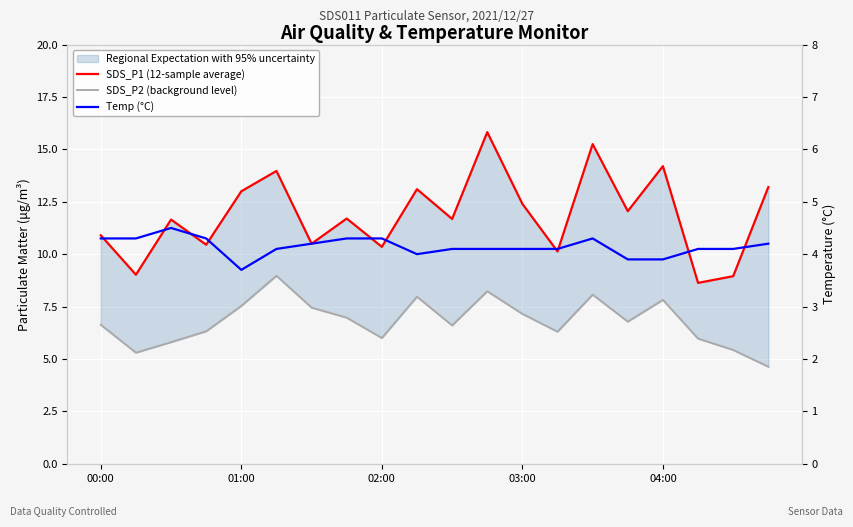

The SDS_P2 (background level) series shows 2.7 at 02:00. True or false?

False